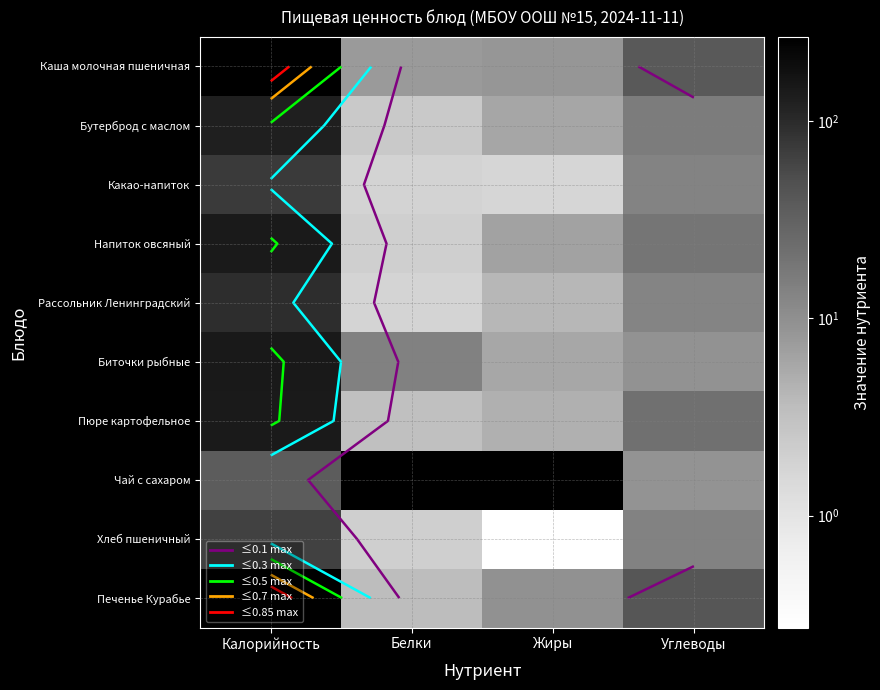

How many values in the Чай с сахаром series are below 9?

2